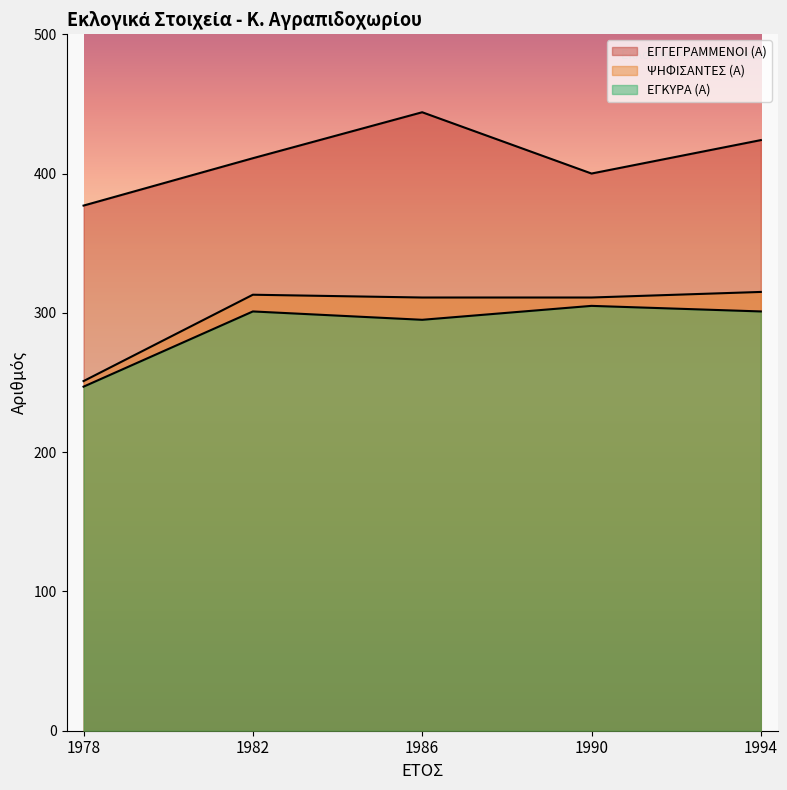

Reading right to left, transcribe all the data shown in this chart.

ΕΓΓΕΓΡΑΜΜΕΝΟΙ (Α): 1994=424	1990=400	1986=444	1982=411	1978=377
ΨΗΦΙΣΑΝΤΕΣ (Α): 1994=315	1990=311	1986=311	1982=313	1978=251
ΕΓΚΥΡΑ (Α): 1994=301	1990=305	1986=295	1982=301	1978=247